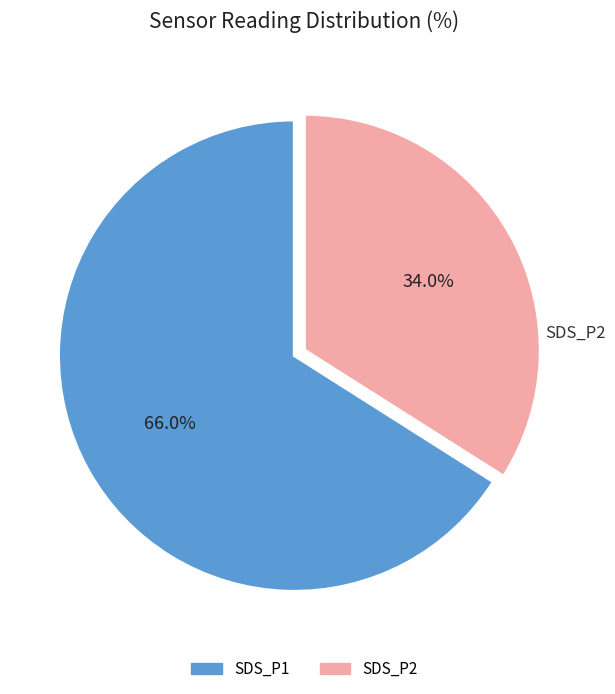

To the nearest percent, what is the difference between the largest and smallest slice percentages?

32%